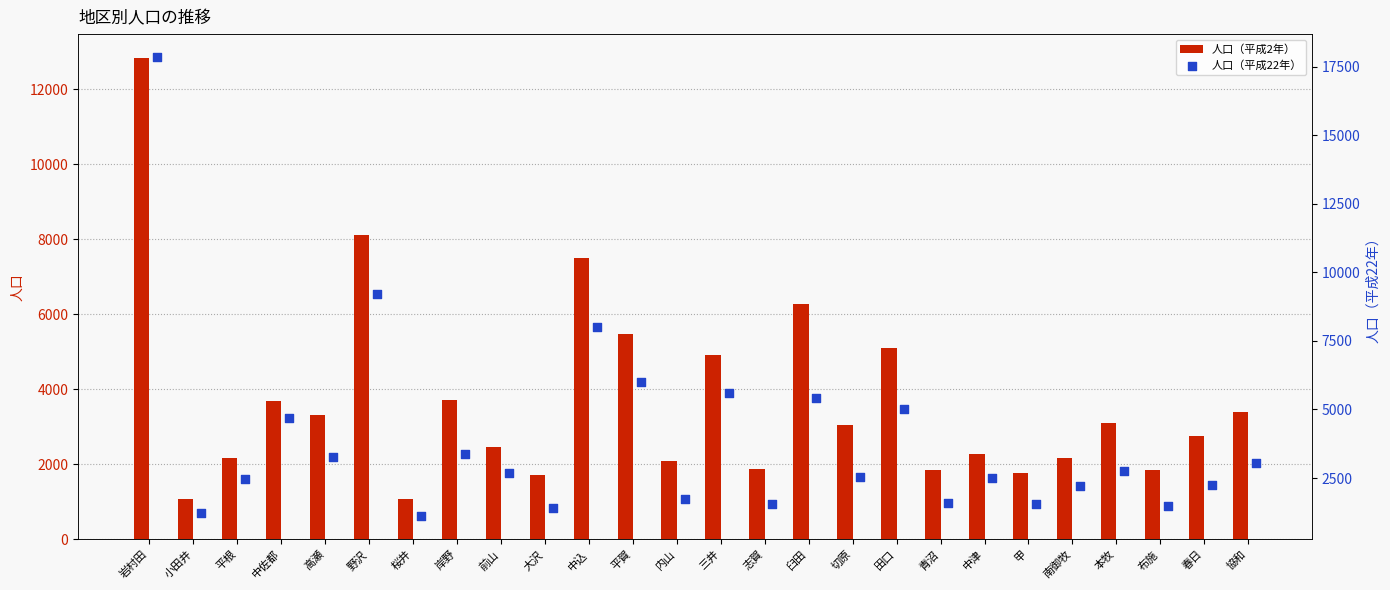

Which series has the largest total across all categories?

人口（平成22年）